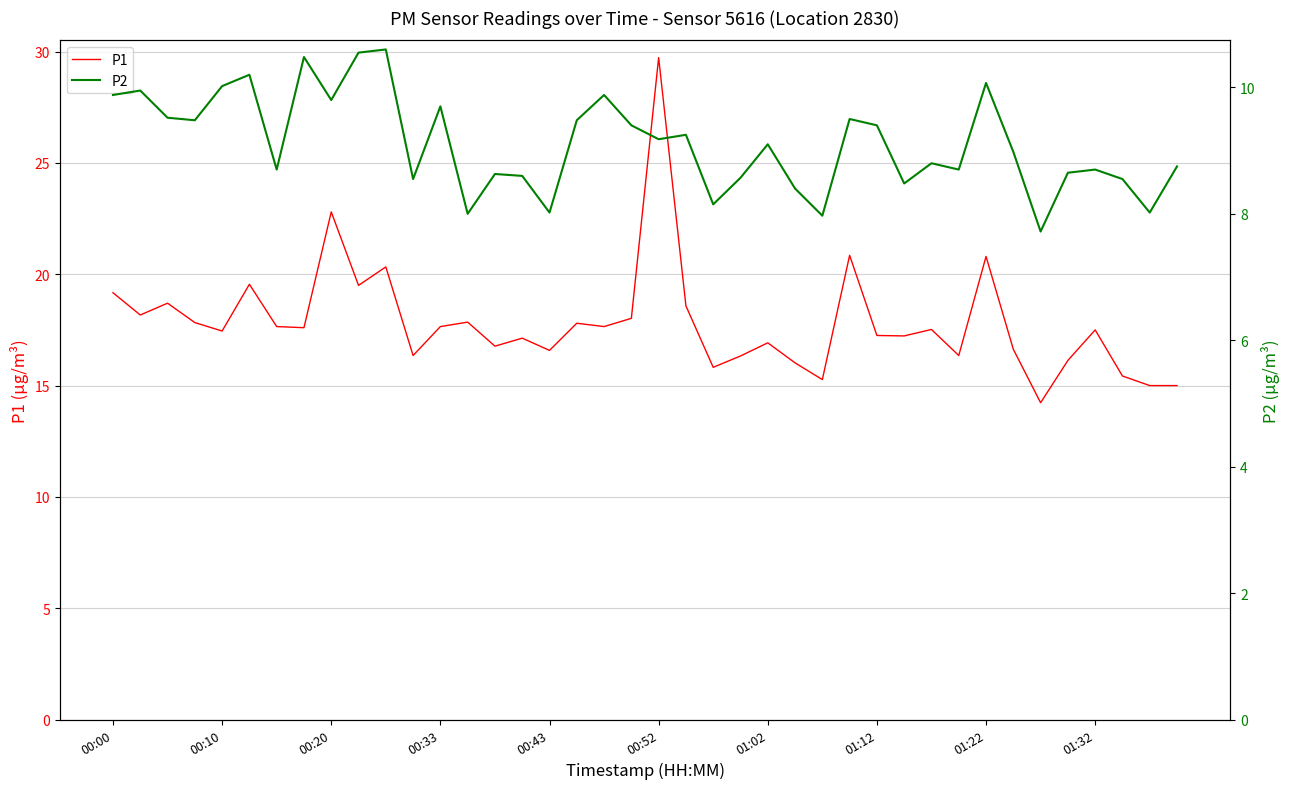

What is the maximum value for P1?

29.7